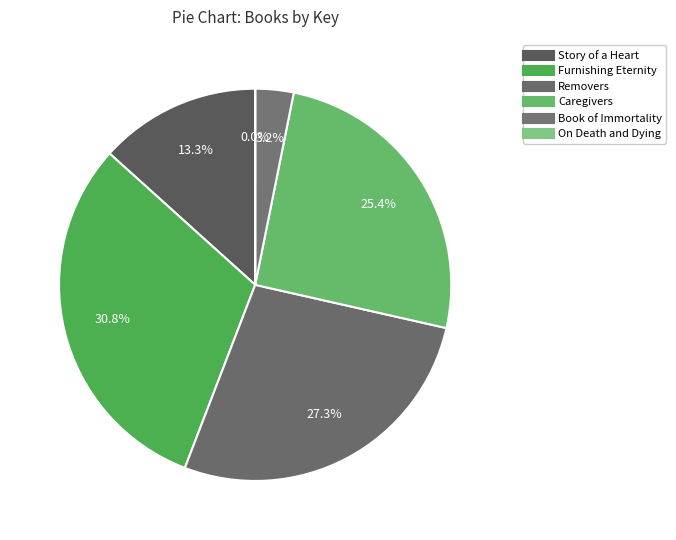

What is the smallest slice in the pie chart?

On Death and Dying